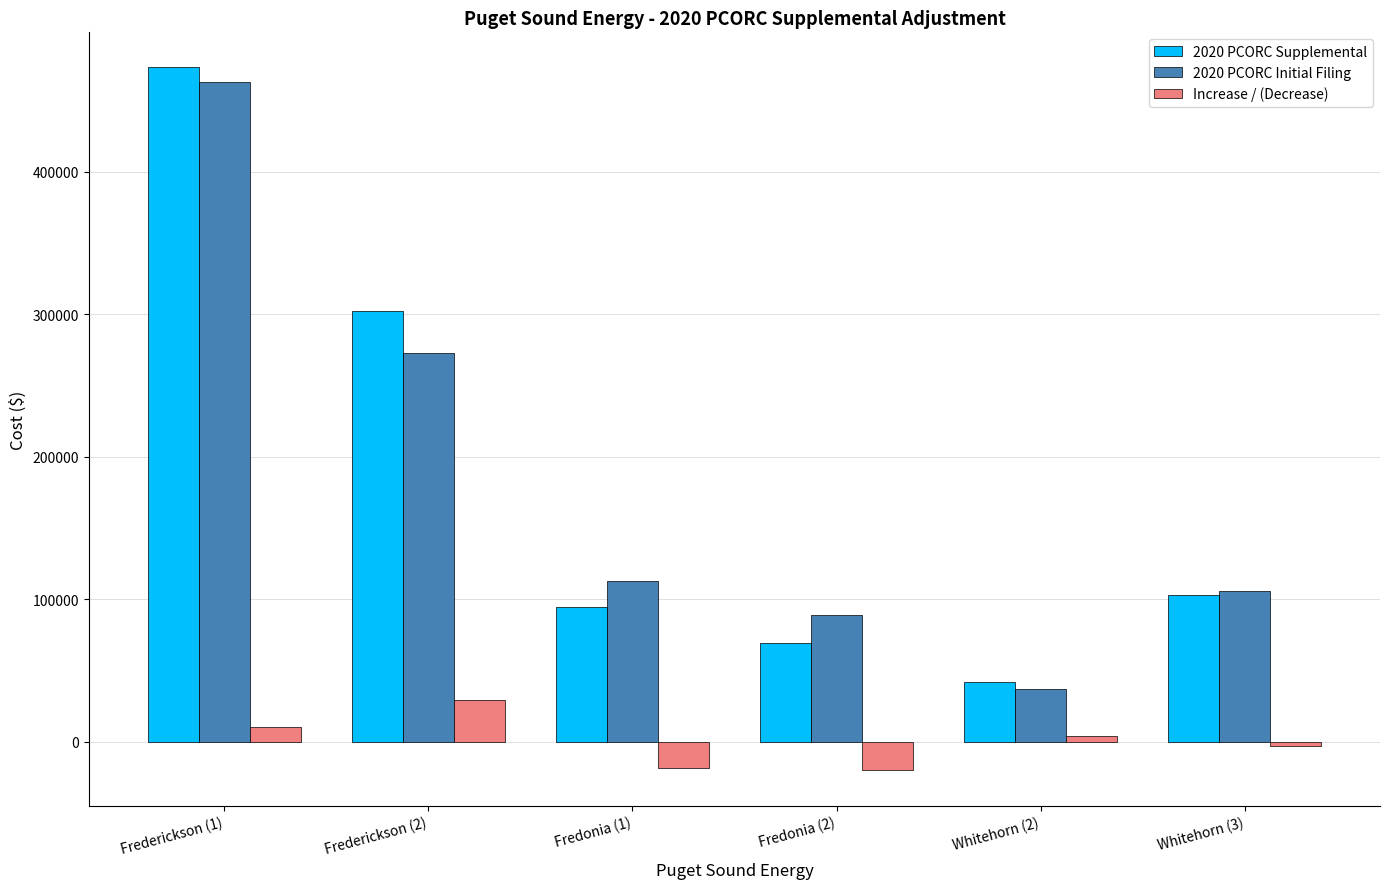

Read the 2020 PCORC Initial Filing value at Fredonia (2).

89379.7